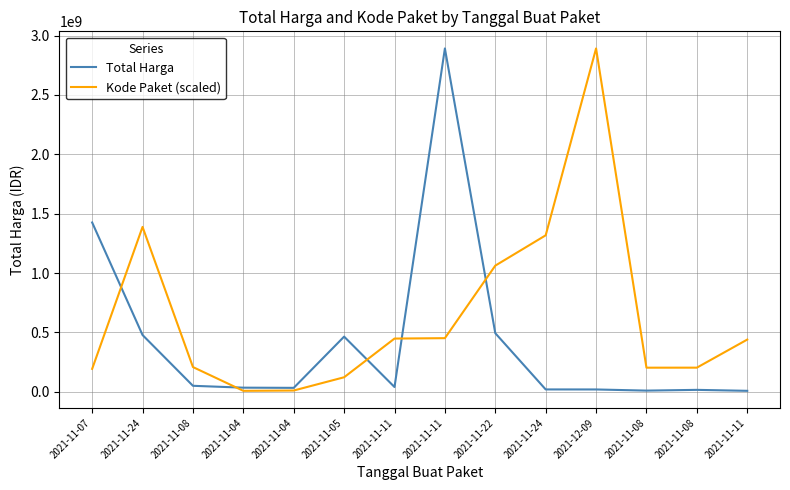

Reading right to left, extract all data points from this chart.

Total Harga: 2021-11-11=7401240.0	2021-11-08=15513960.0	2021-11-08=9180000.0	2021-12-09=18900000.0	2021-11-24=19175000.0	2021-11-22=493000000.0	2021-11-11=2892122000.0	2021-11-11=39440000.0	2021-11-05=464002100.0	2021-11-04=32441200.0	2021-11-04=34000000.0	2021-11-08=49730040.0	2021-11-24=477600000.0	2021-11-07=1425867900.0
Kode Paket (scaled): 2021-11-11=439197187.6	2021-11-08=202613777.0	2021-11-08=202368451.1	2021-12-09=2892122000.0	2021-11-24=1317642452.9	2021-11-22=1062213550.1	2021-11-11=451106646.6	2021-11-11=447672083.5	2021-11-05=121633916.2	2021-11-04=9988313.5	2021-11-04=7401240.0	2021-11-08=207654109.9	2021-11-24=1388430136.3	2021-11-07=192354692.5